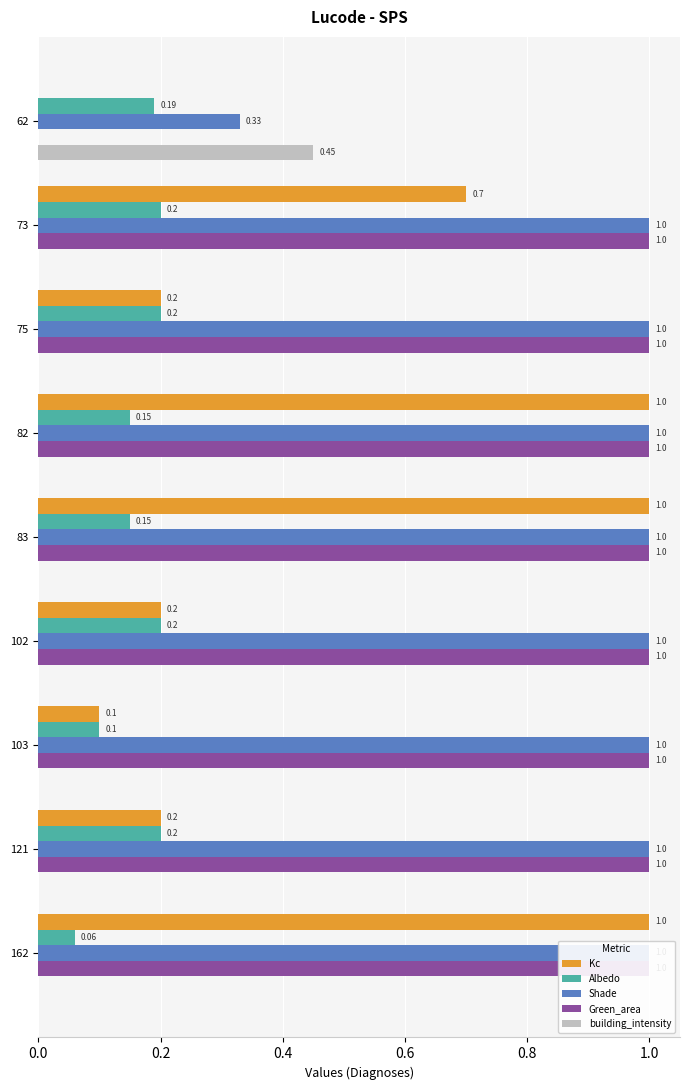

What is the minimum value for Shade?

0.3